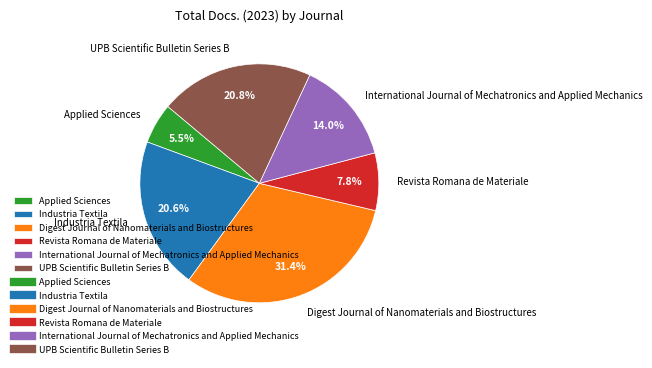

Is Applied Sciences the majority of the pie?

No